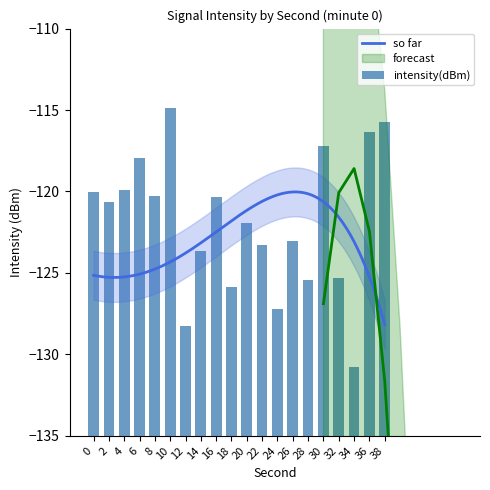

True or false: the data shows 7.4 at 8.

False